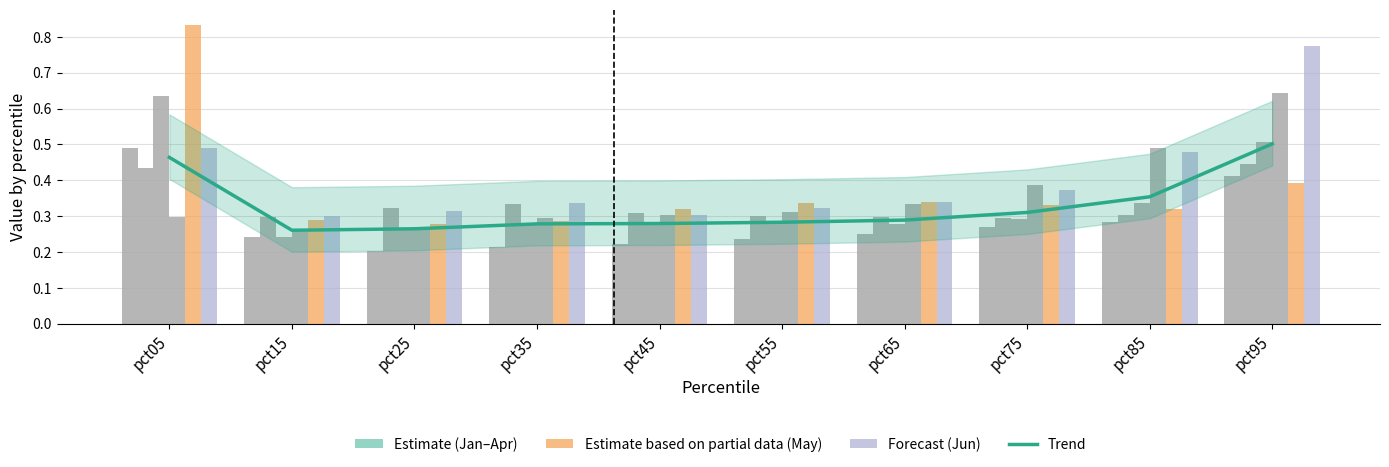

How many bars are there in each group?

6